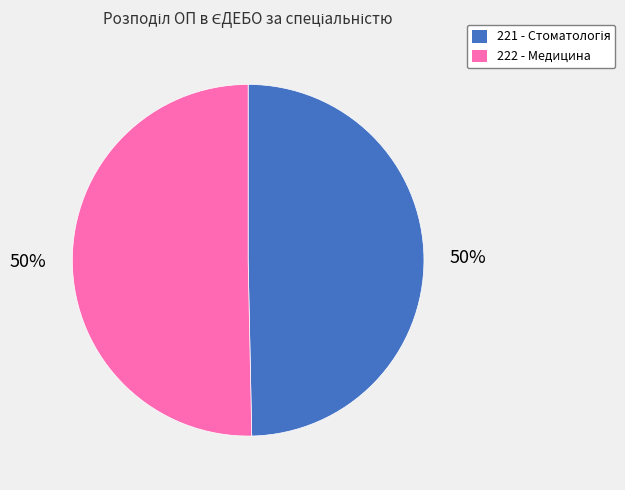

The 222 - Медицина slice represents 50% of the pie. True or false?

True